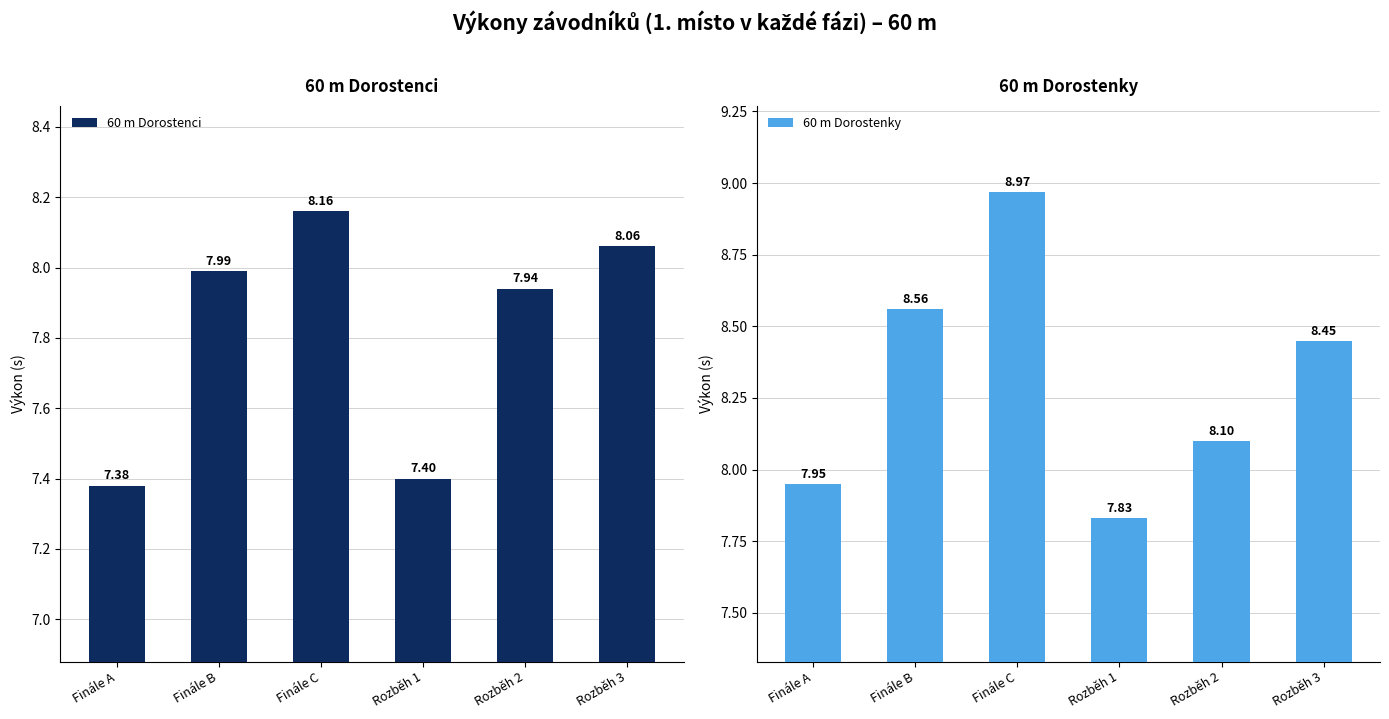

Rank the series at Rozběh 2 from highest to lowest value.

60 m Dorostenky, 60 m Dorostenci